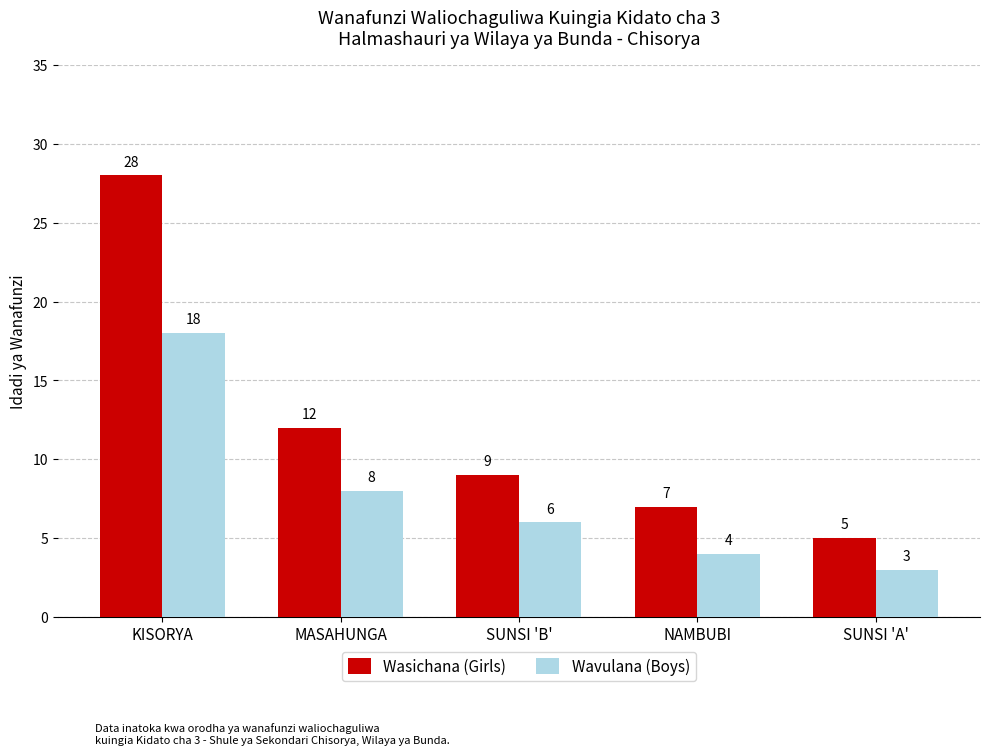

Which series has the largest range (max minus min)?

Wasichana (Girls)